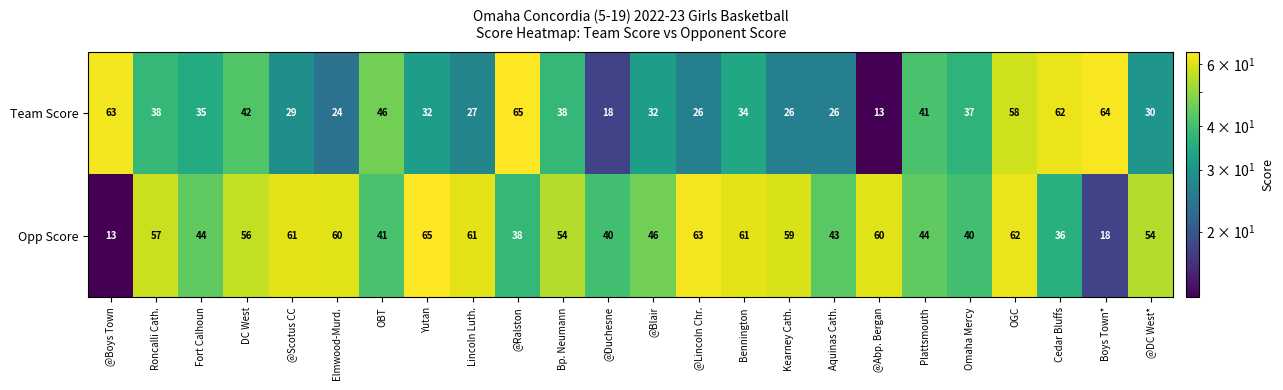

What is the spread (max minus min) of values at Yutan?

33